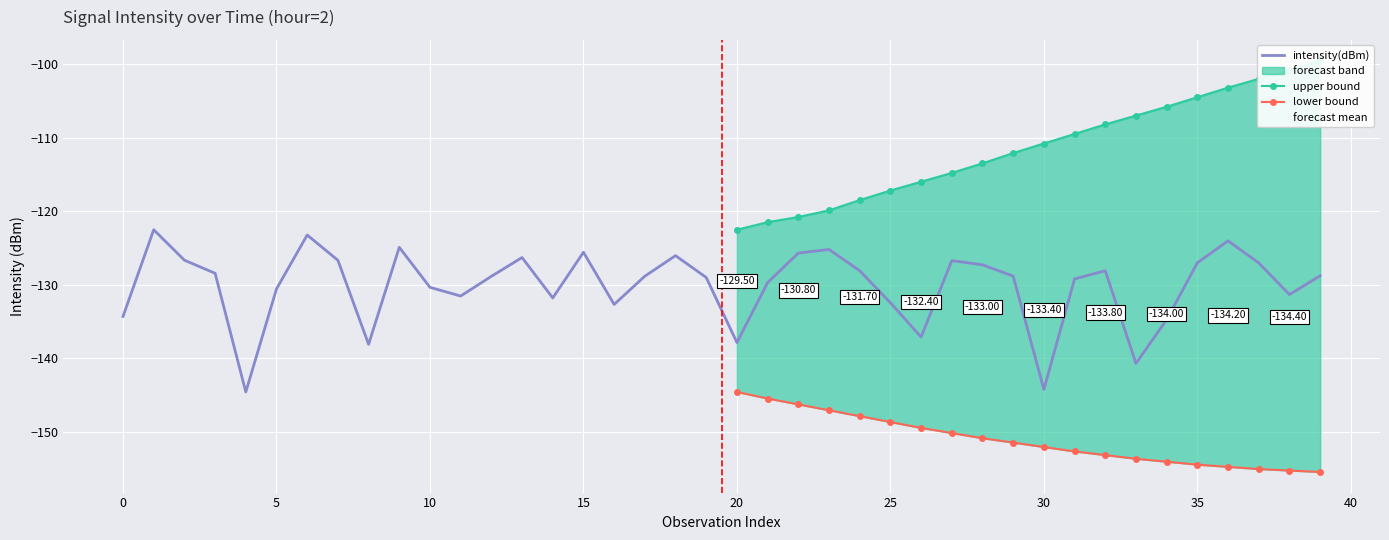

How many data points are less than -128?

25